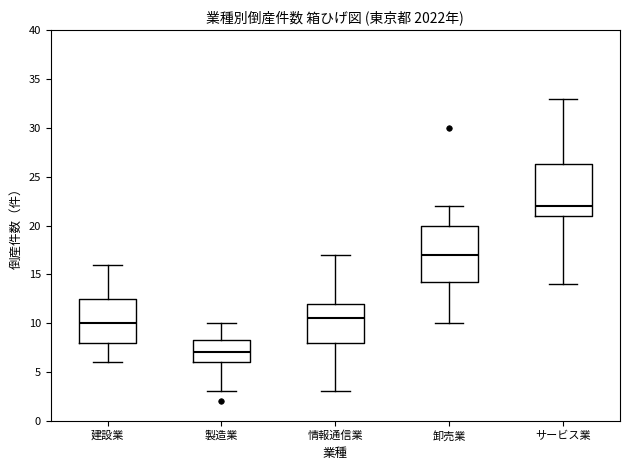

Where does the upper whisker of the box for サービス業 end on the y-axis? The values are not printed on the chart, so give them approximately, as read against the axis.

33.0